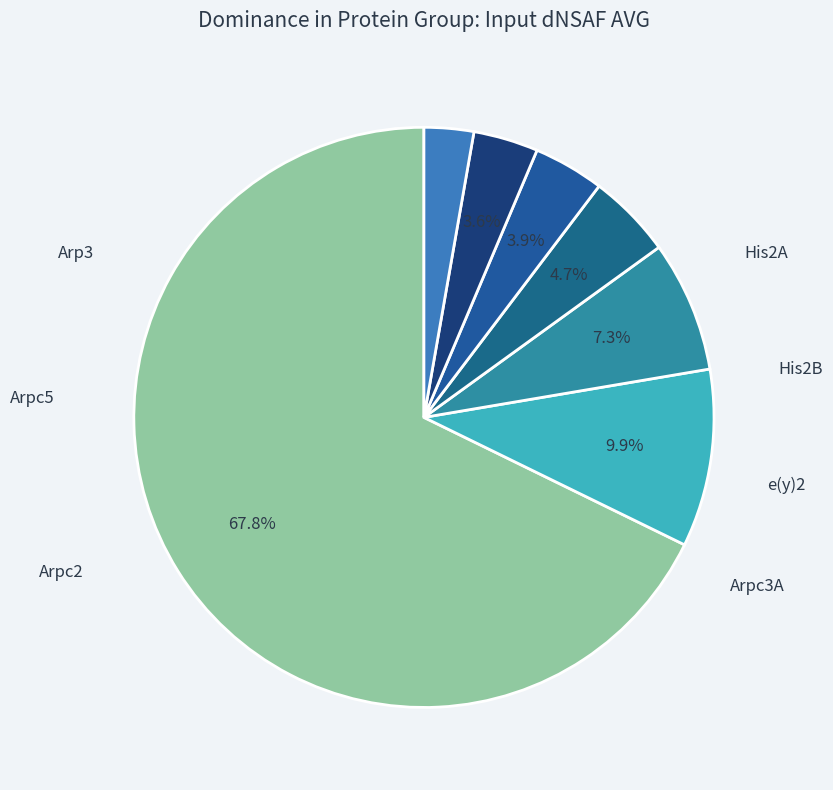

How many slices are in this pie chart?

7